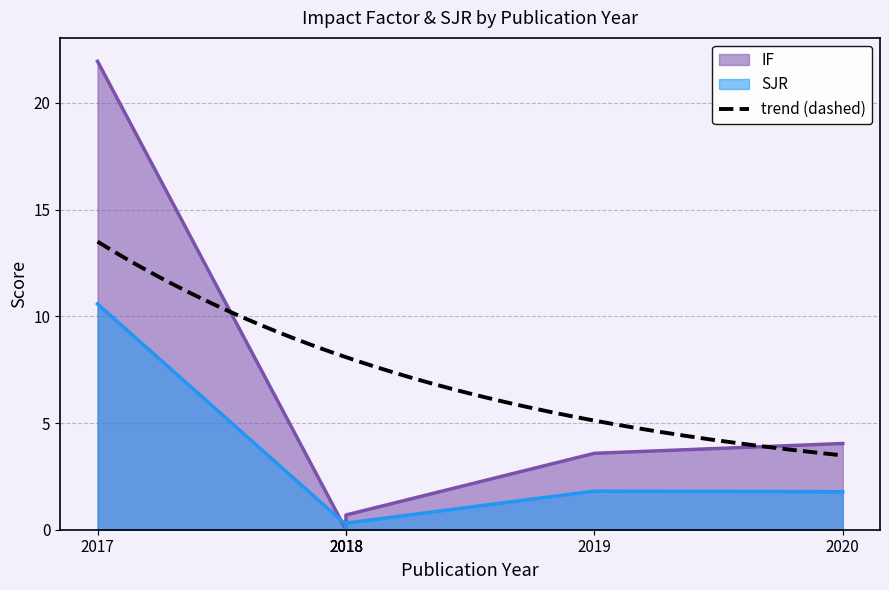

Reading right to left, extract all data points from this chart.

IF: 4.0	3.6	0.7	0.0	0.0	21.9
SJR: 1.8	1.8	0.3	0.0	0.2	10.6